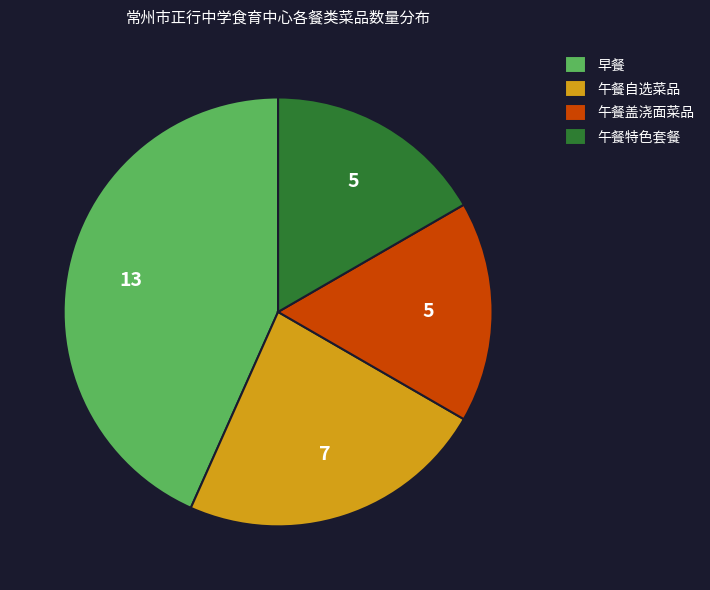

What is the largest slice in the pie chart?

早餐